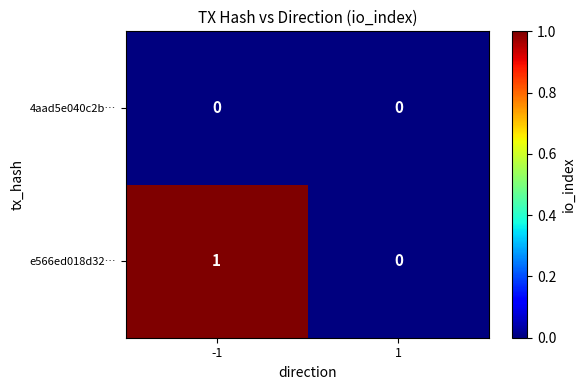

Which series has the widest spread of values?

e566ed018d32…